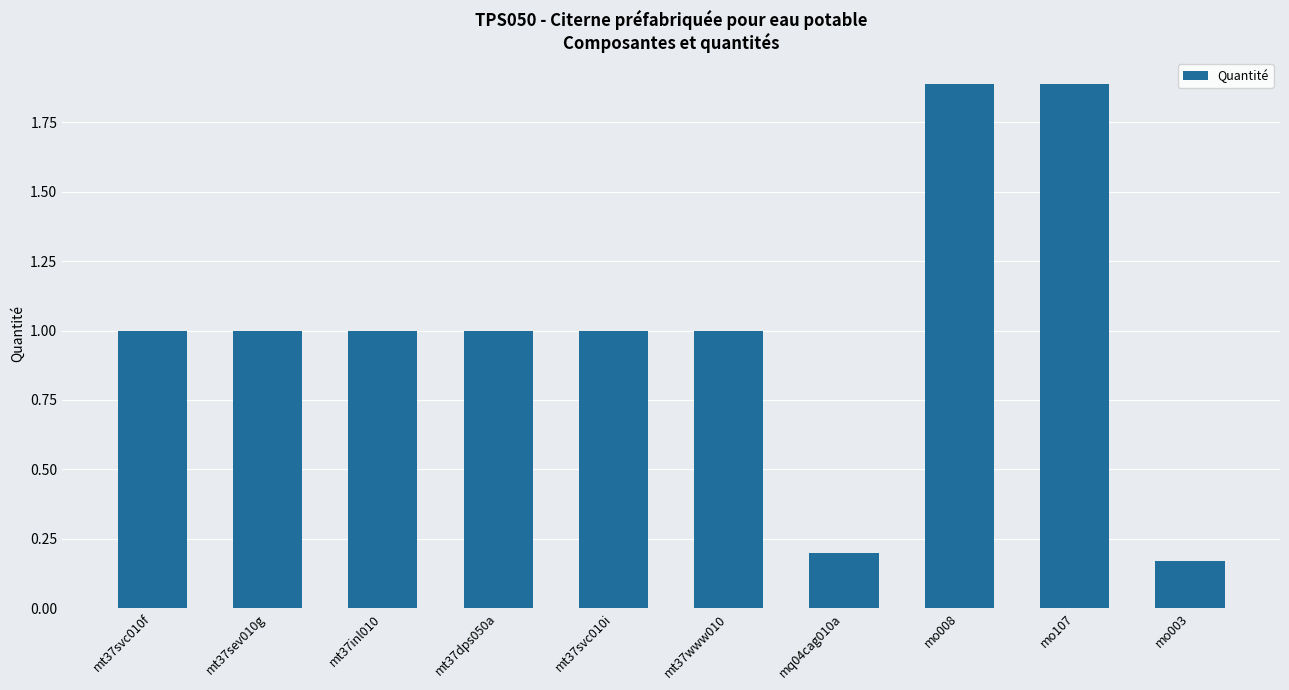

How many distinct data groups are displayed?

1